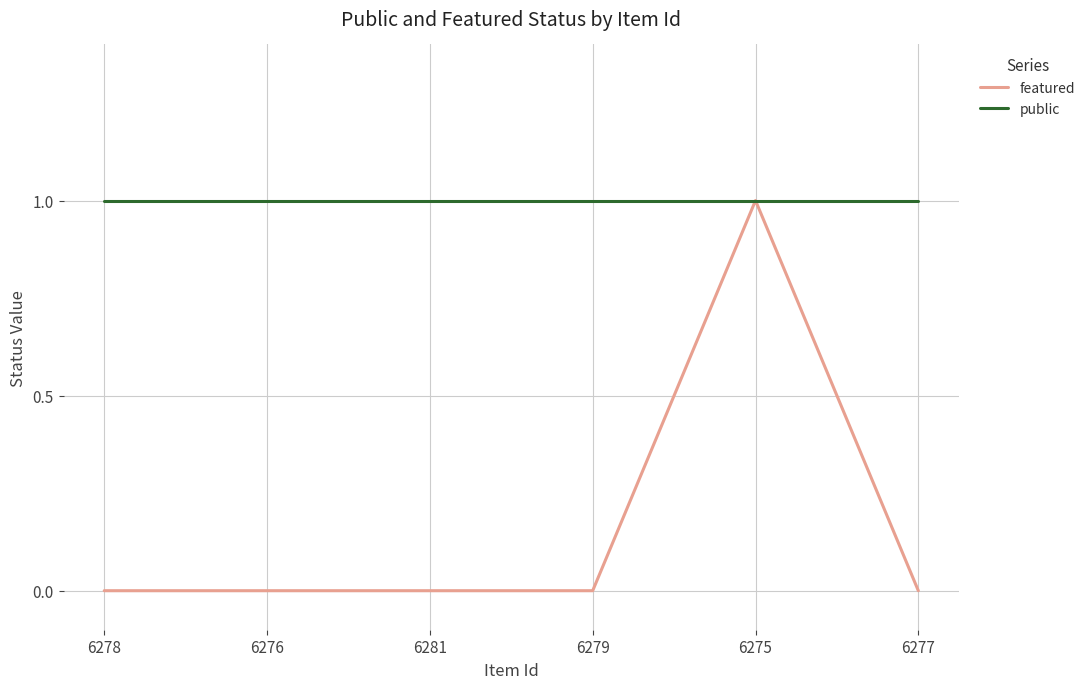

List the series in order of their overall mean, lowest first.

featured, public